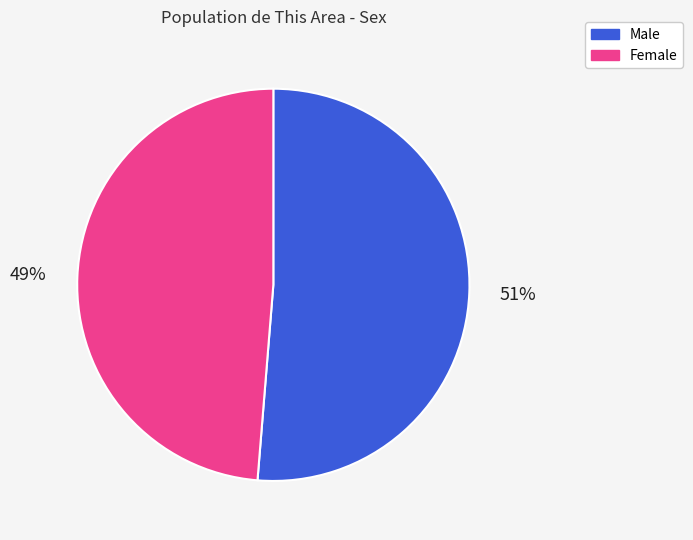

The Male slice represents 51% of the pie. True or false?

True